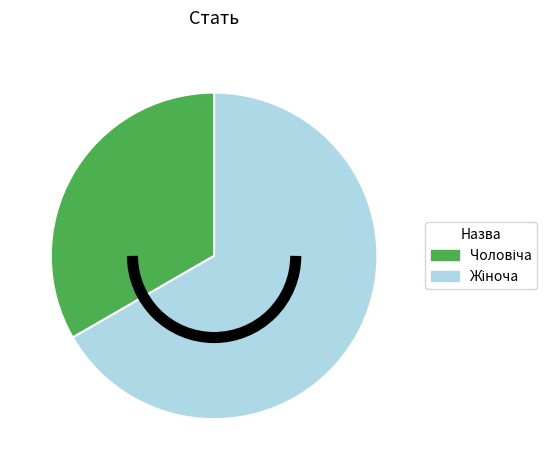

Does any single category account for the majority?

Yes